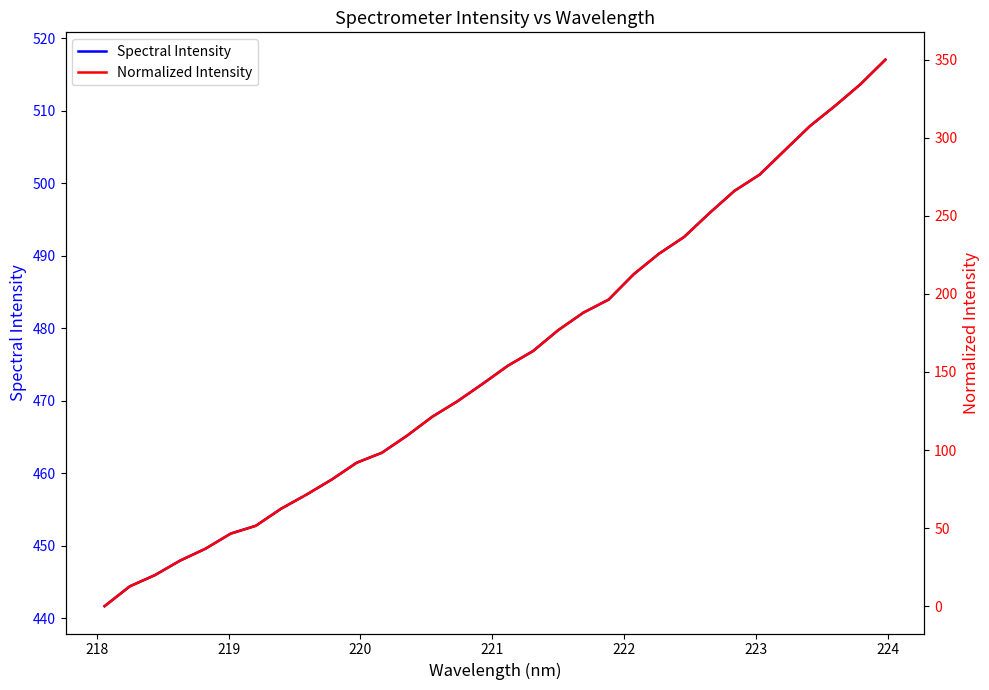

Reading right to left, what are all the values shown in this chart?

Spectral Intensity: 517.0	513.6	510.7	507.9	504.5	501.2	498.9	495.9	492.6	490.3	487.5	483.9	482.2	479.7	476.9	474.8	472.3	469.9	467.8	465.2	462.8	461.5	459.1	457.1	455.1	452.8	451.7	449.6	448.0	446.0	444.4	441.7
Normalized Intensity: 350.0	334.1	320.4	307.5	292.0	276.4	266.0	251.6	236.5	225.7	212.6	196.3	188.0	176.8	163.4	154.0	142.4	131.2	121.3	109.2	98.3	91.9	81.0	71.4	62.4	51.5	46.5	36.8	29.2	19.9	12.7	0.0